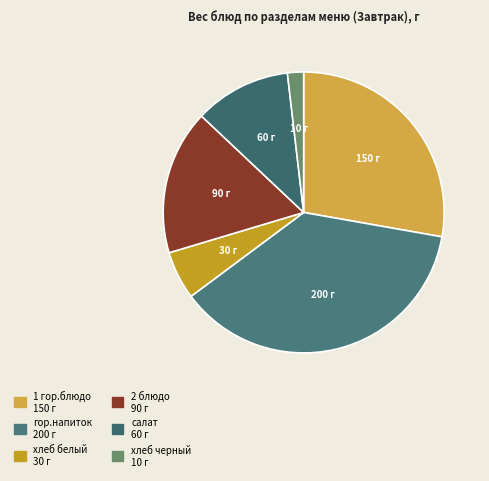

The хлеб белый slice represents 6% of the pie. True or false?

True